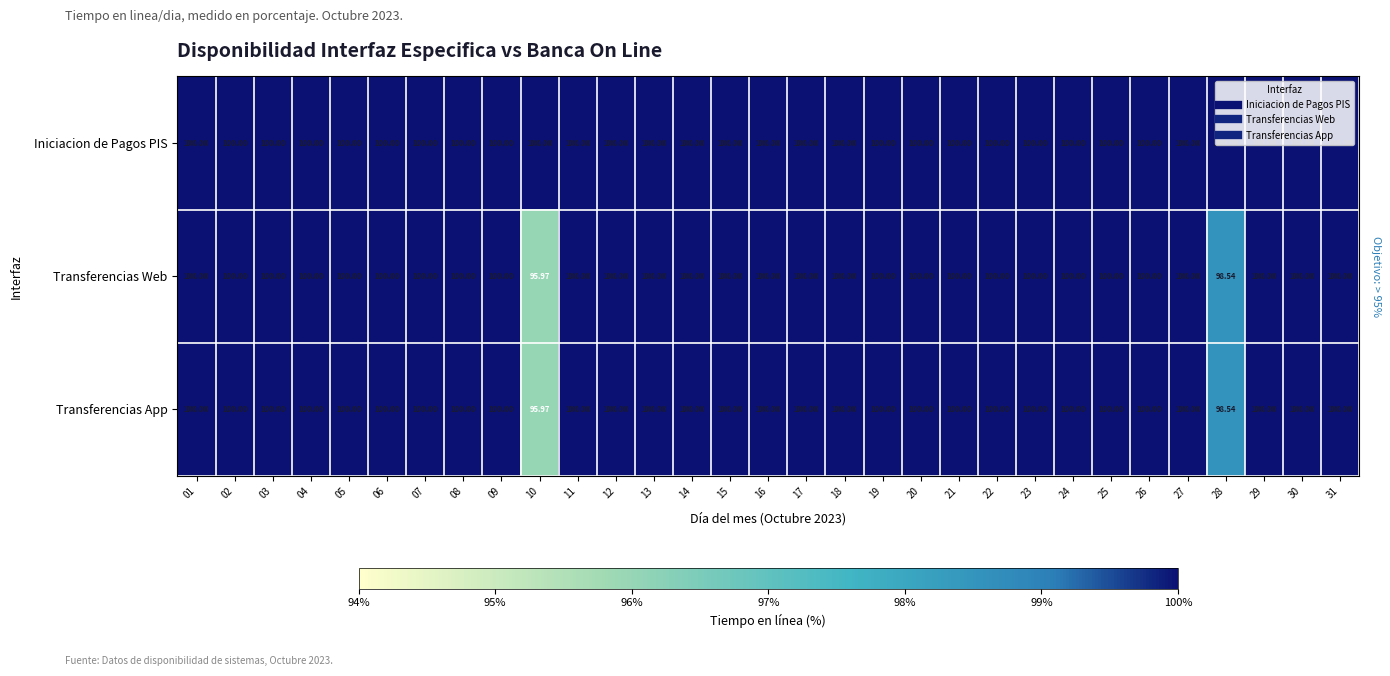

What is the total value across all series at 07?

300.0